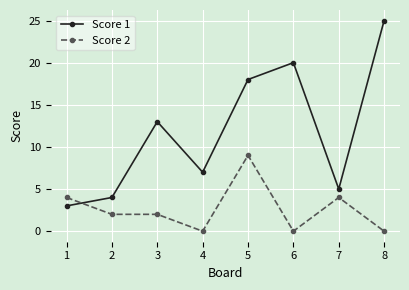

At which category is the sum across all series the highest?

5